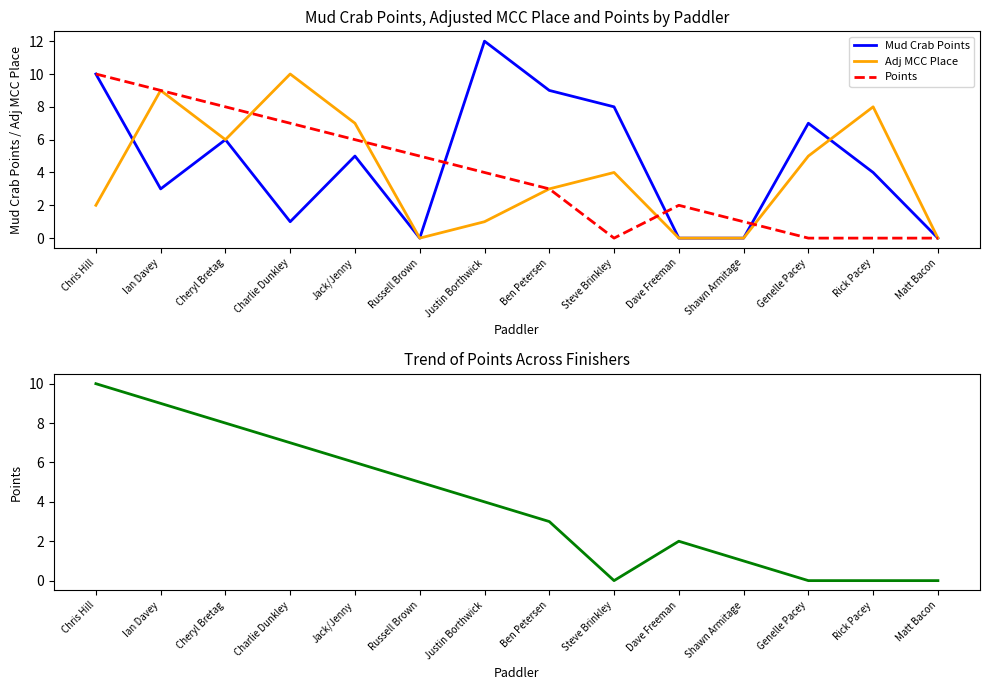

At how many categories does at least one series exceed 4?

11